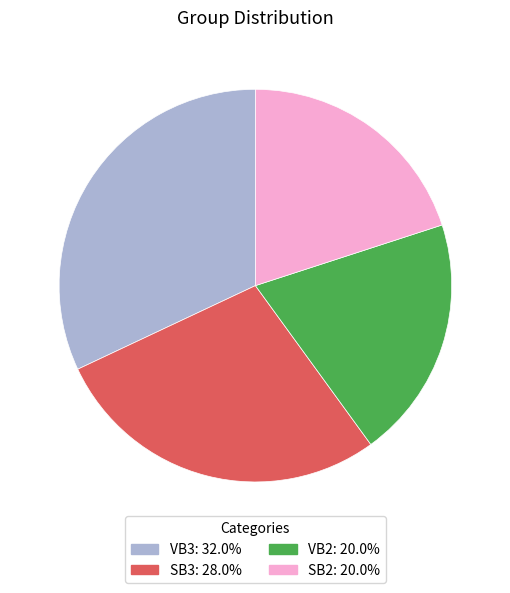

What is the ratio of the value at SB2 to the value at VB2?

1.0